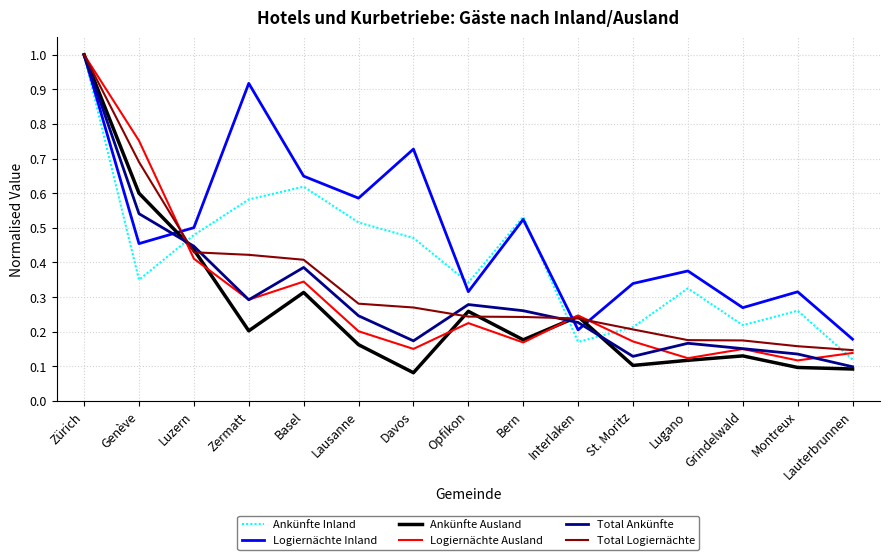

Where is Logiernächte Inland nearest to the value 0?

Lauterbrunnen